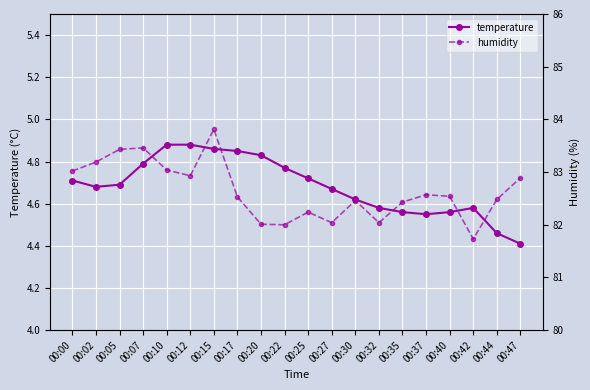

List the series in order of their peak value, lowest first.

temperature, humidity